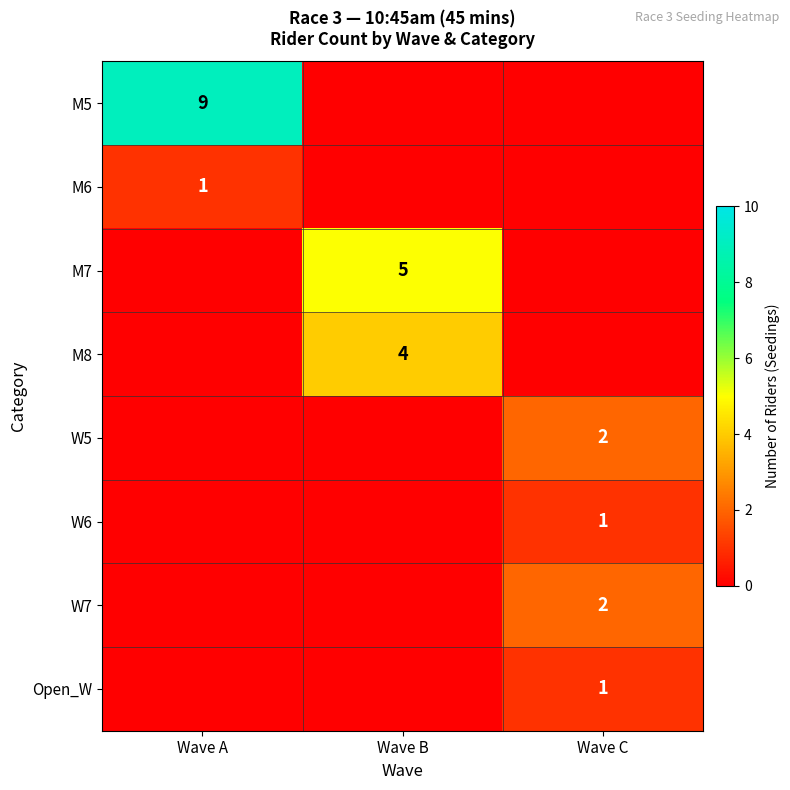

The W5 series shows 2 at Wave C. True or false?

True